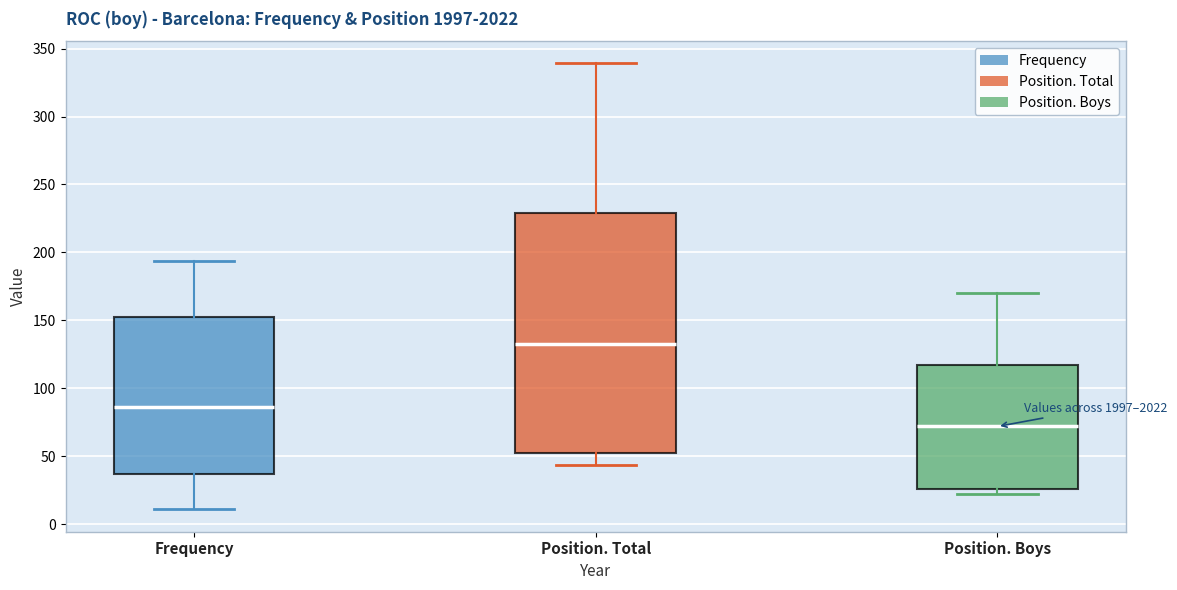

Where is the upper edge of the box for Frequency on the y-axis? The values are not printed on the chart, so give them approximately, as read against the axis.

150